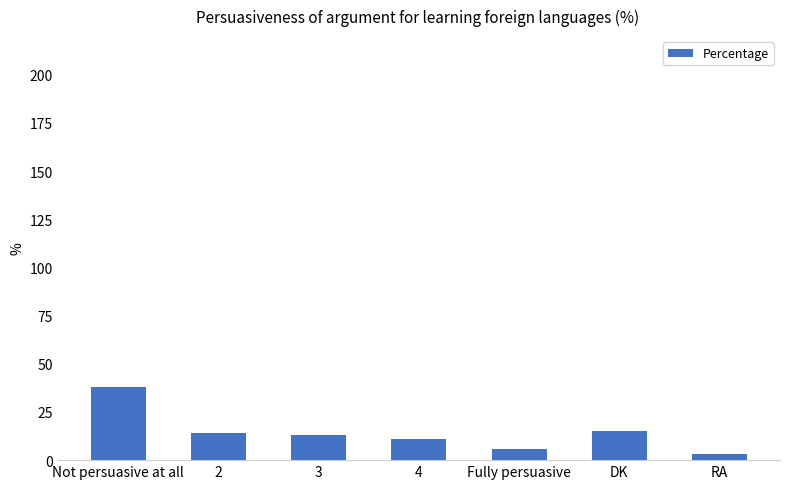

What is the difference between the second highest and second lowest values?

9